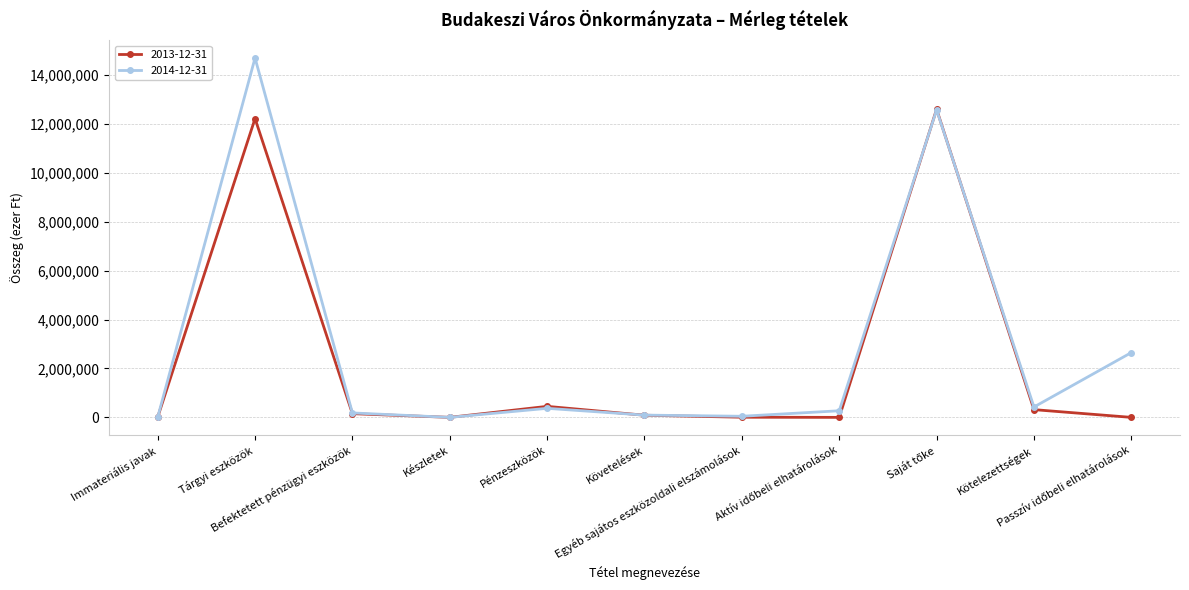

At which category is the sum across all series the highest?

Tárgyi eszközök